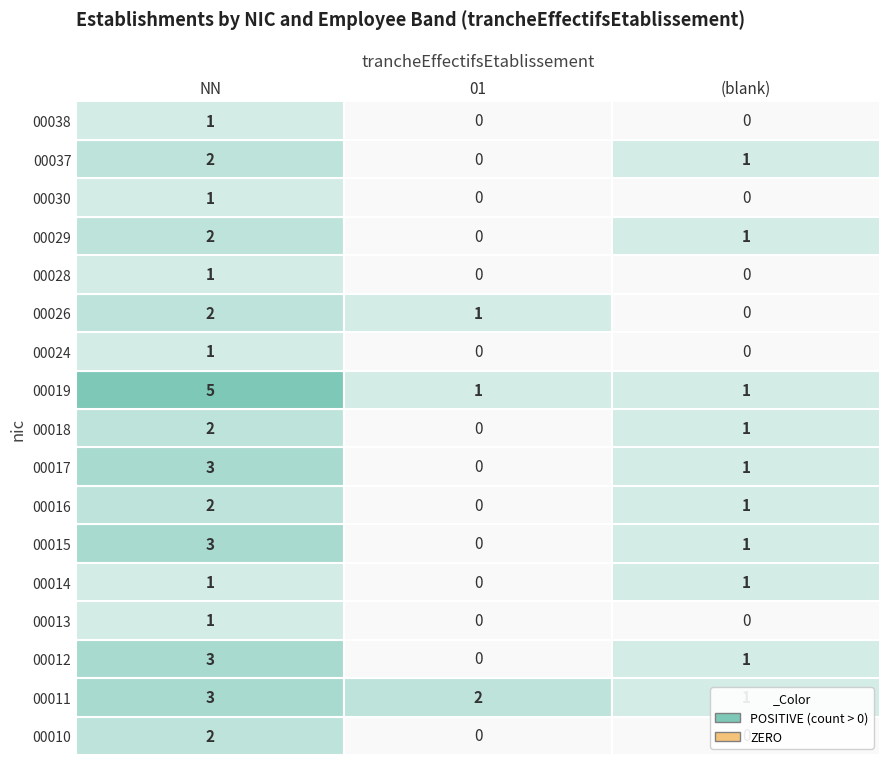

How many values in 00012 are above zero?

2